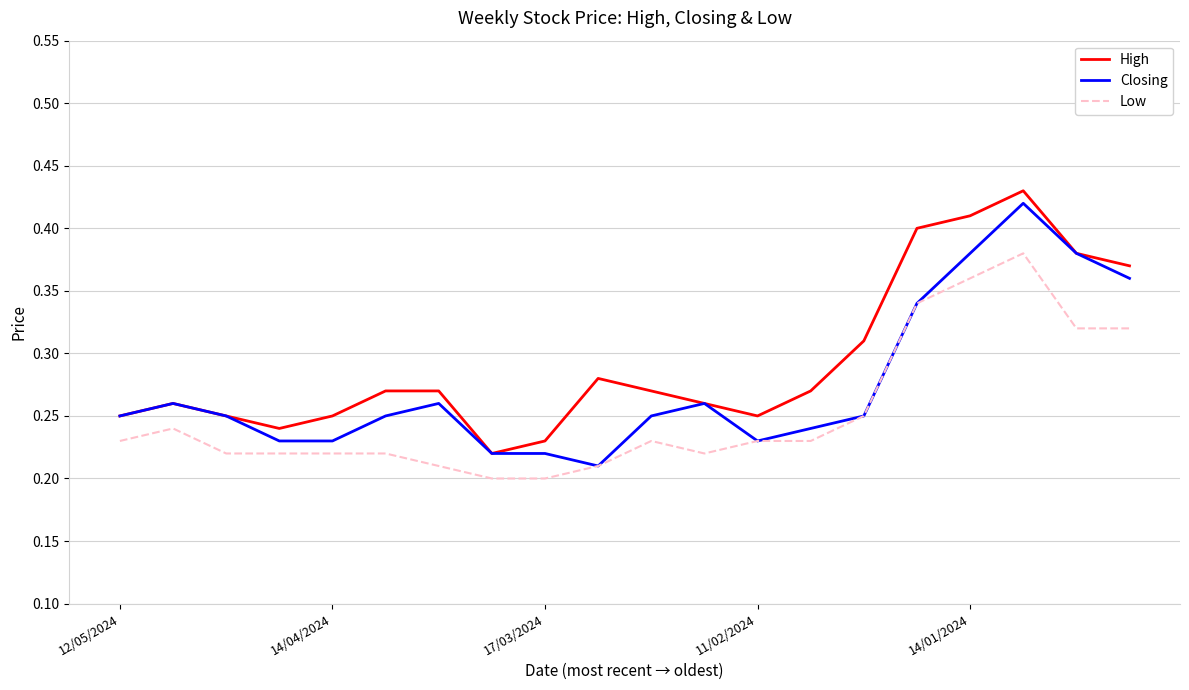

List the series in order of their overall mean, highest first.

High, Closing, Low